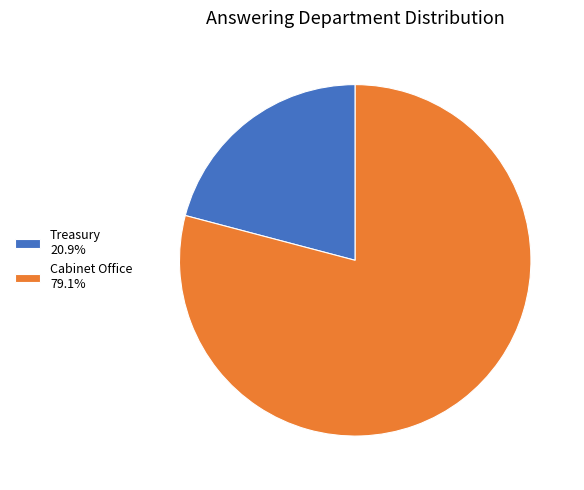

What is the ratio of the value at Treasury 20.9% to the value at Cabinet Office 79.1%?

0.3